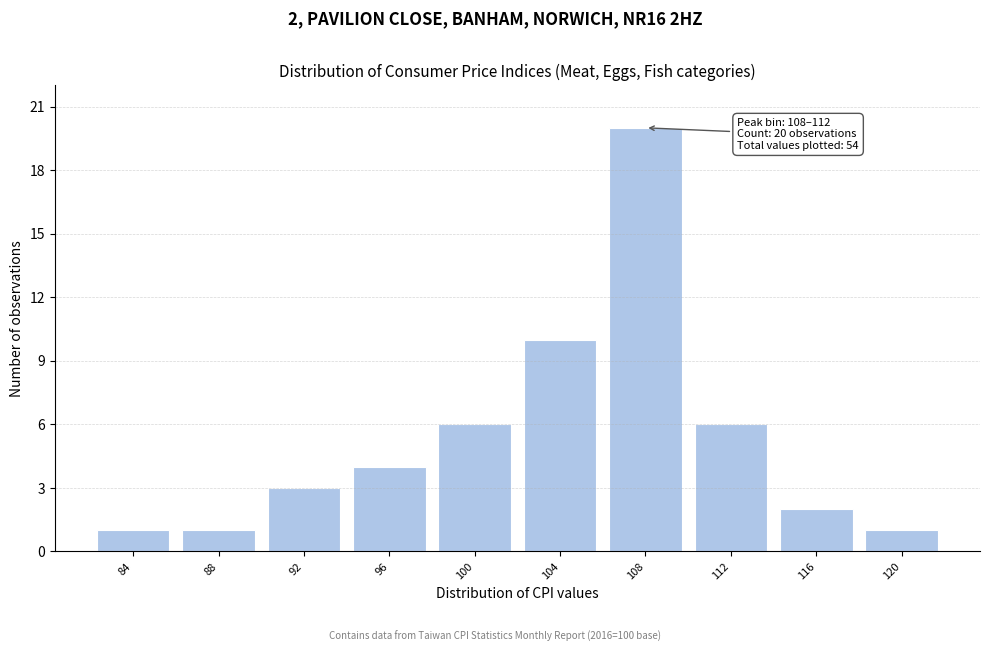

Reading left to right, what are all the values shown in this chart?

1	1	3	4	6	10	20	6	2	1